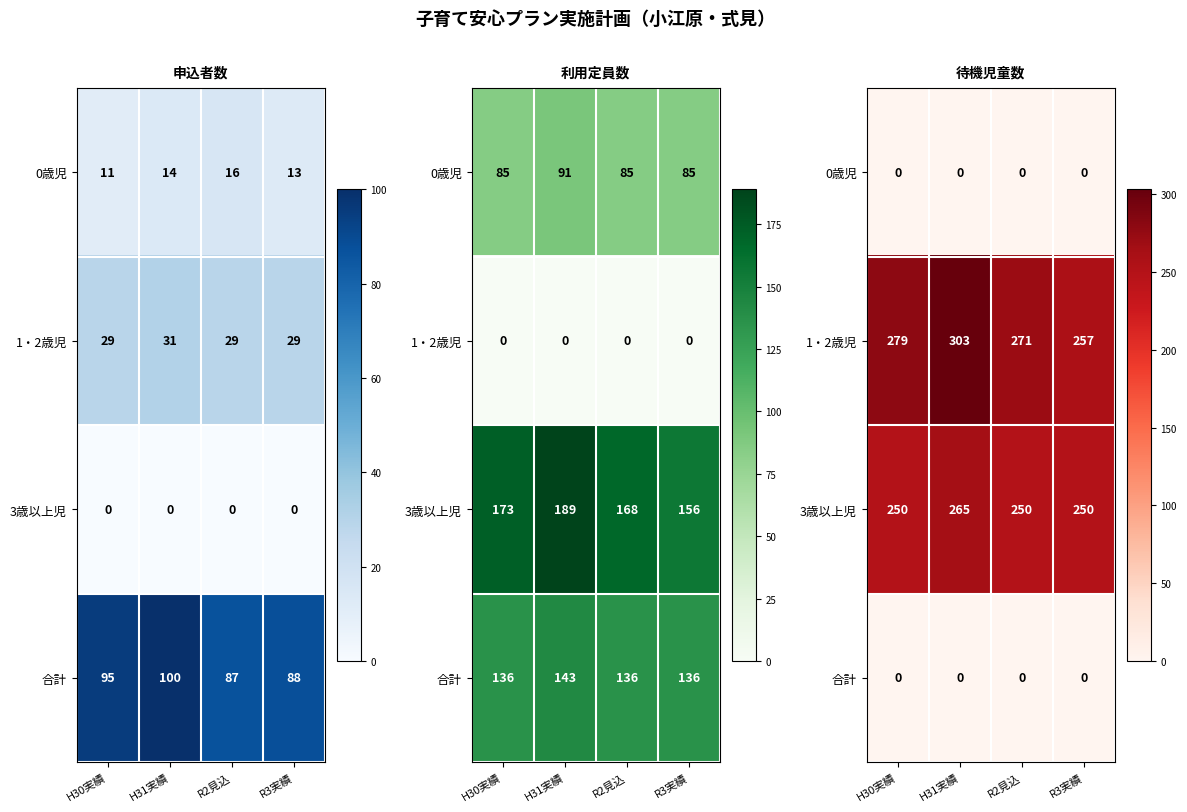

True or false: 1・2歳児 has a value of 279 at H30実績.

True